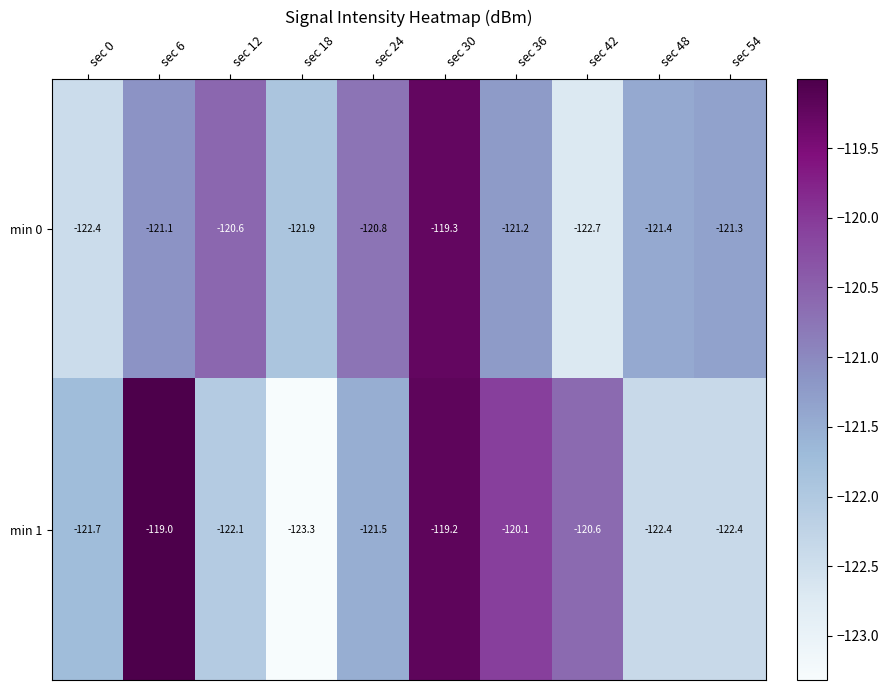

What is the sum of all min 1 values?

-1212.3